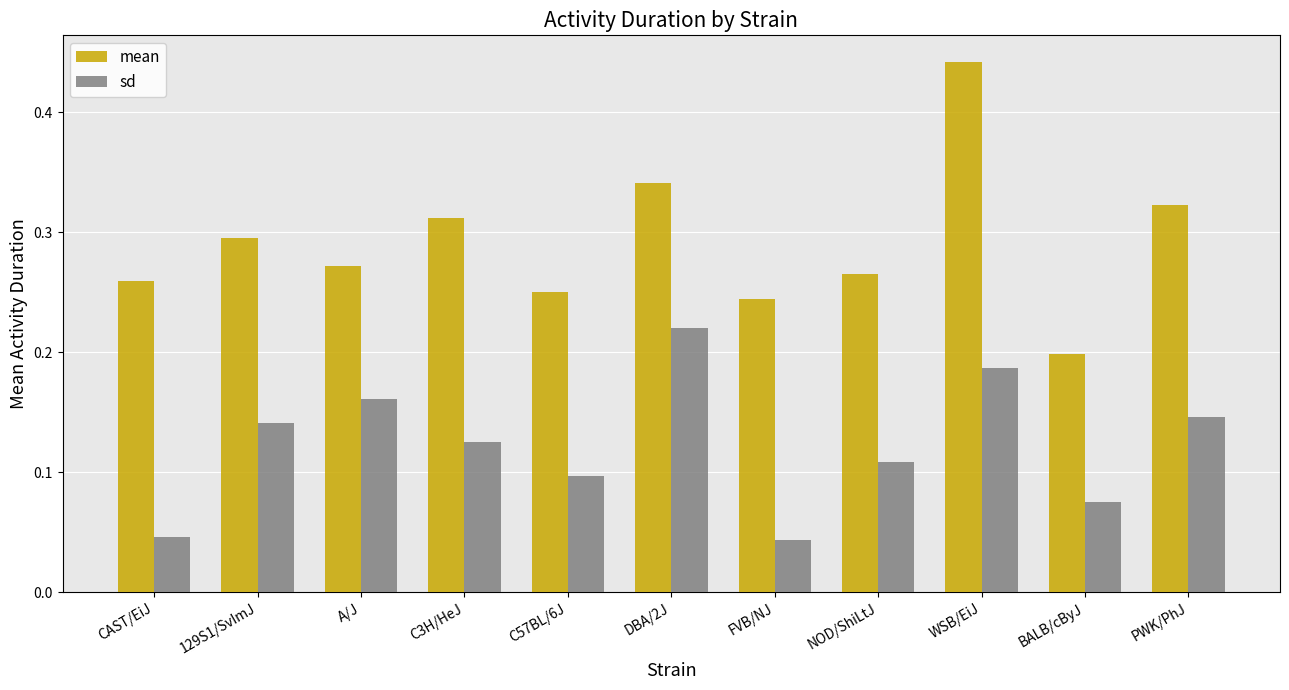

How many distinct data groups are displayed?

2